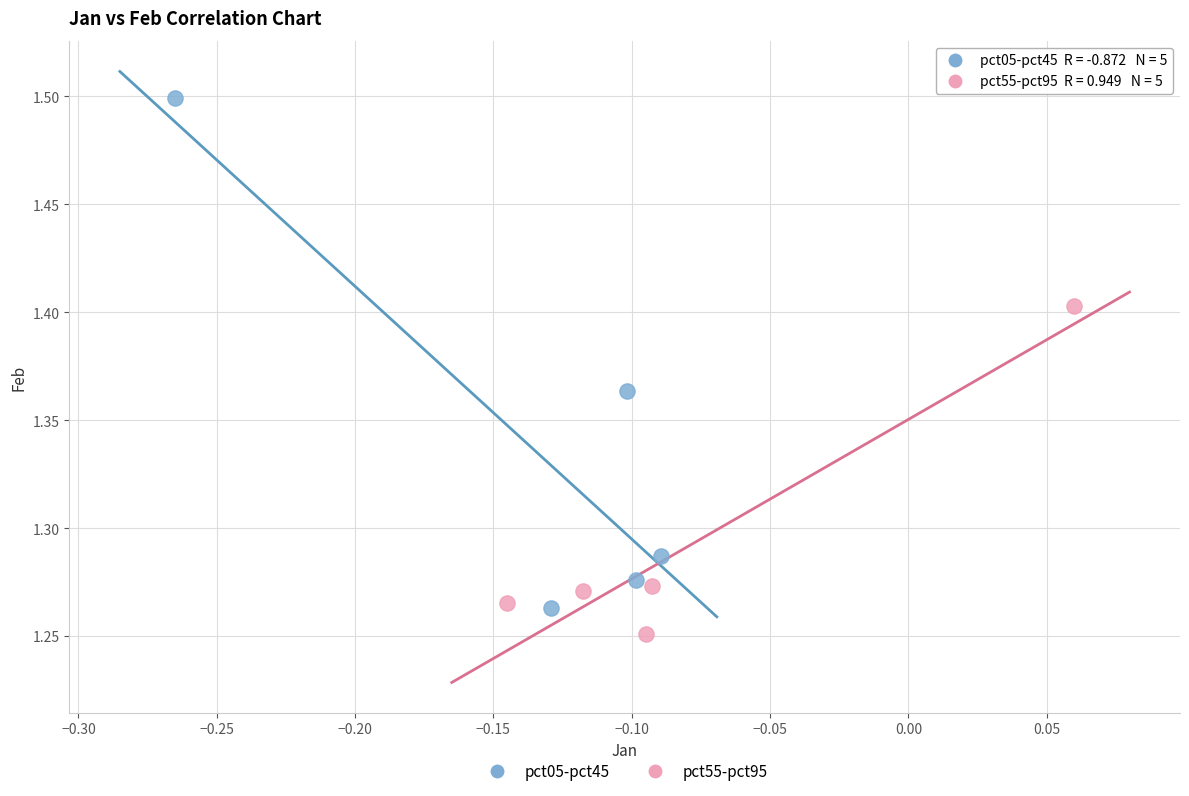

Which series reaches the maximum Y coordinate?

pct05-pct45